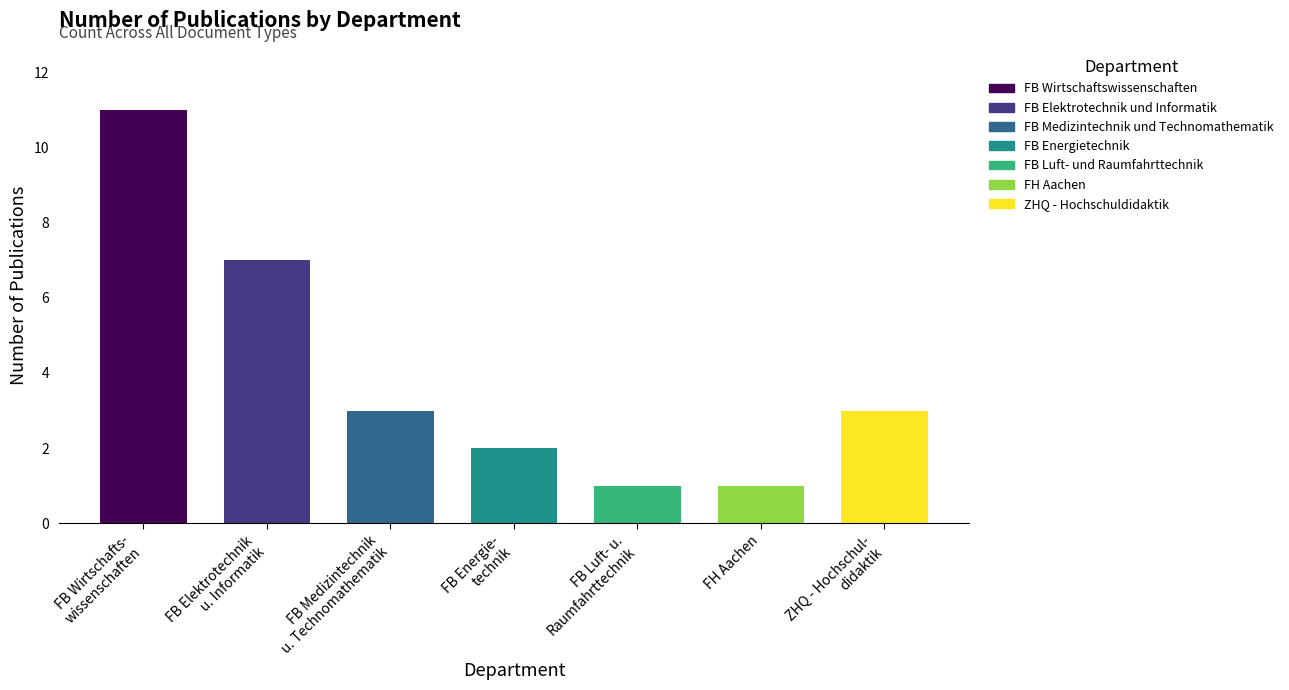

Rank the categories by value from highest to lowest.

Fachbereich Wirtschaftswissenschaften, Fachbereich Elektrotechnik und Informatik, Fachbereich Medizintechnik und Technomathematik, ZHQ - Bereich Hochschuldidaktik und Evaluation, Fachbereich Energietechnik, Fachbereich Luft- und Raumfahrttechnik, FH Aachen